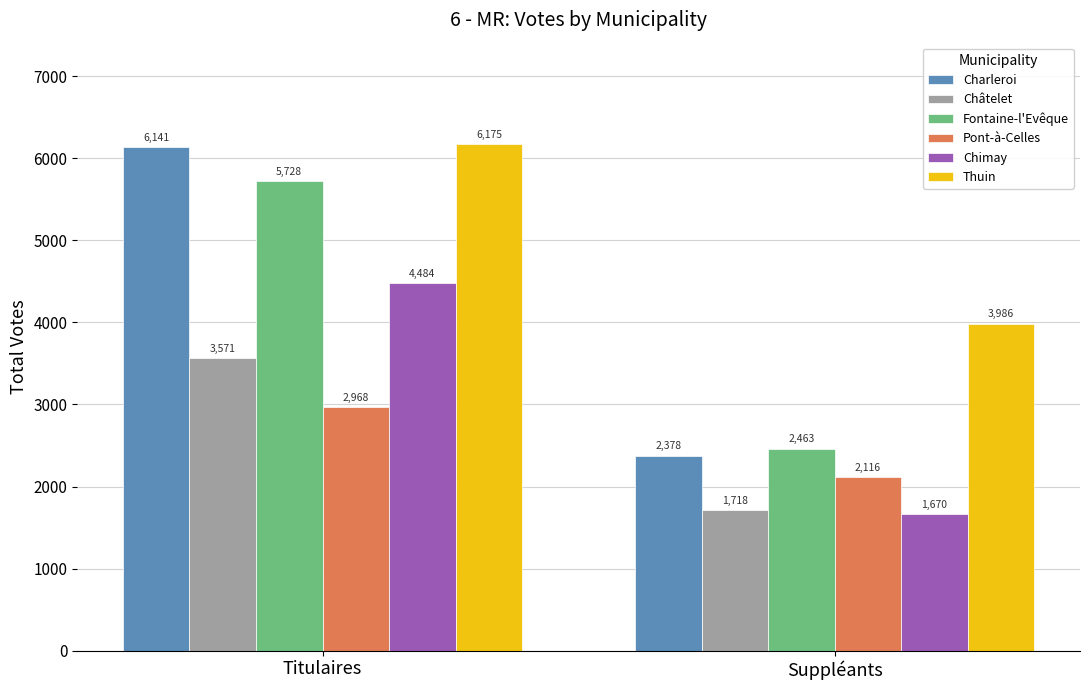

At which category is the sum across all series the highest?

Titulaires